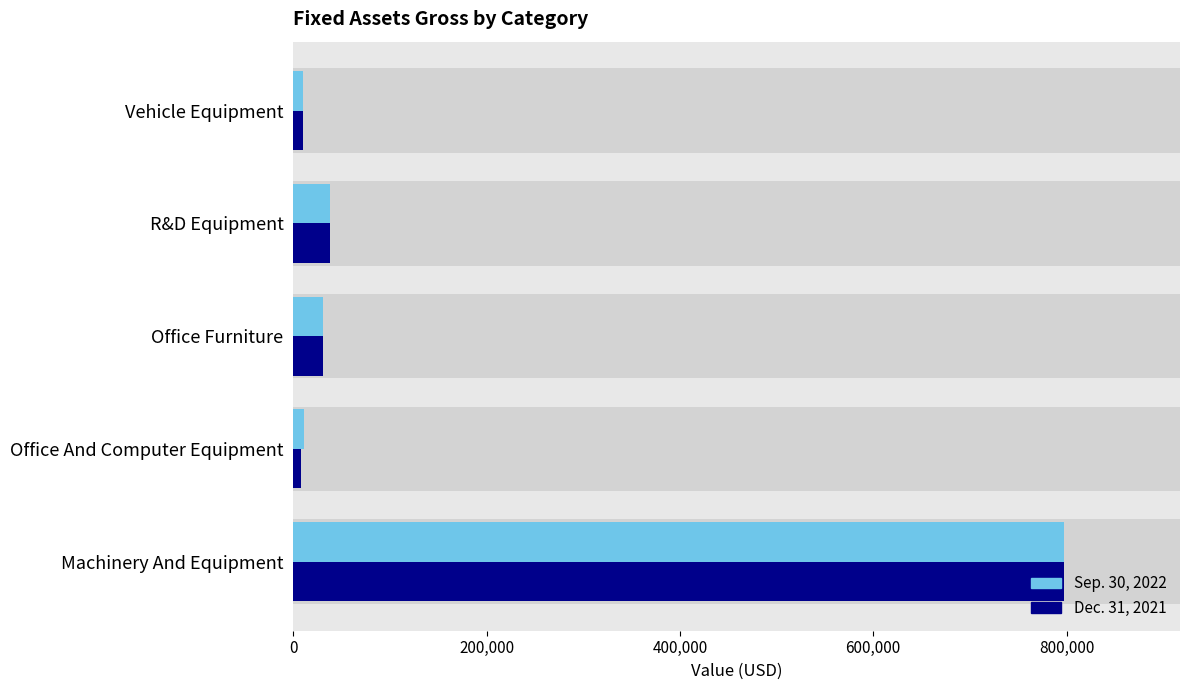

What is the sum of all Dec. 31, 2021 values?

885106